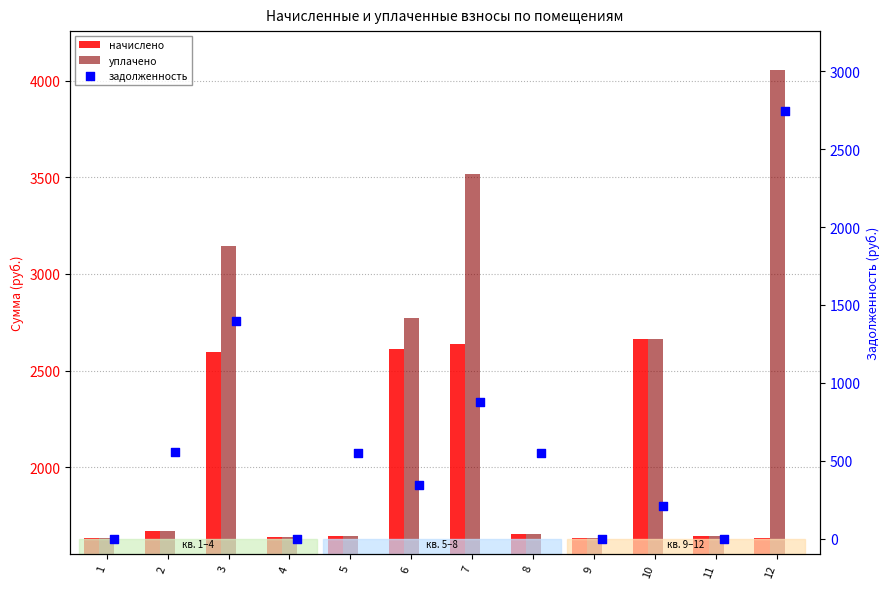

Which series has the largest total across all categories?

уплачено